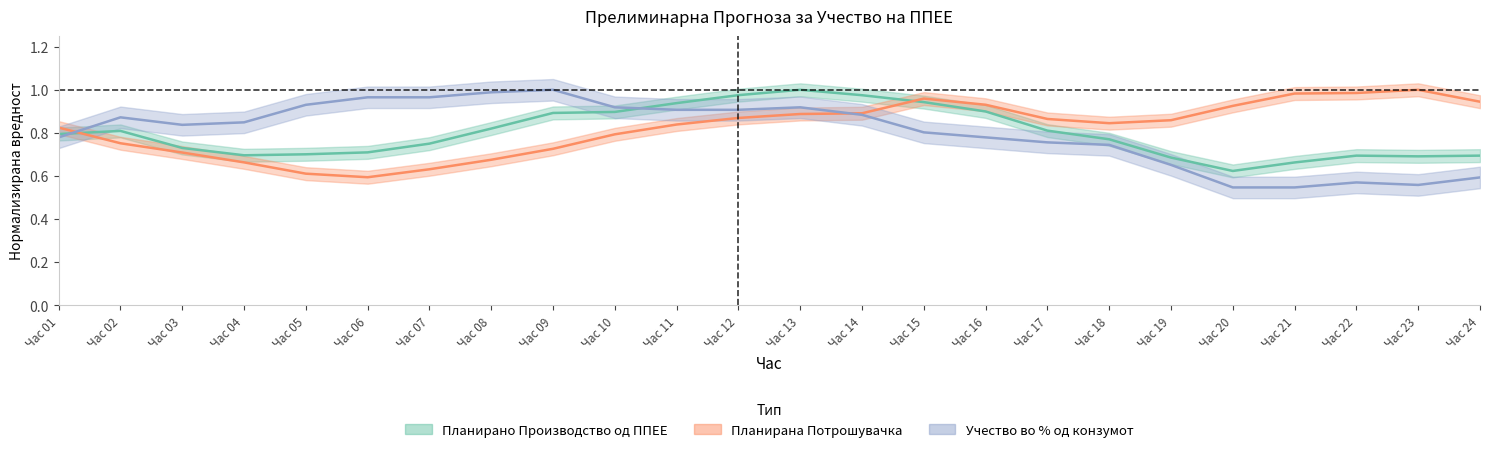

Where is Планирана Потрошувачка nearest to the value 0?

Час 06